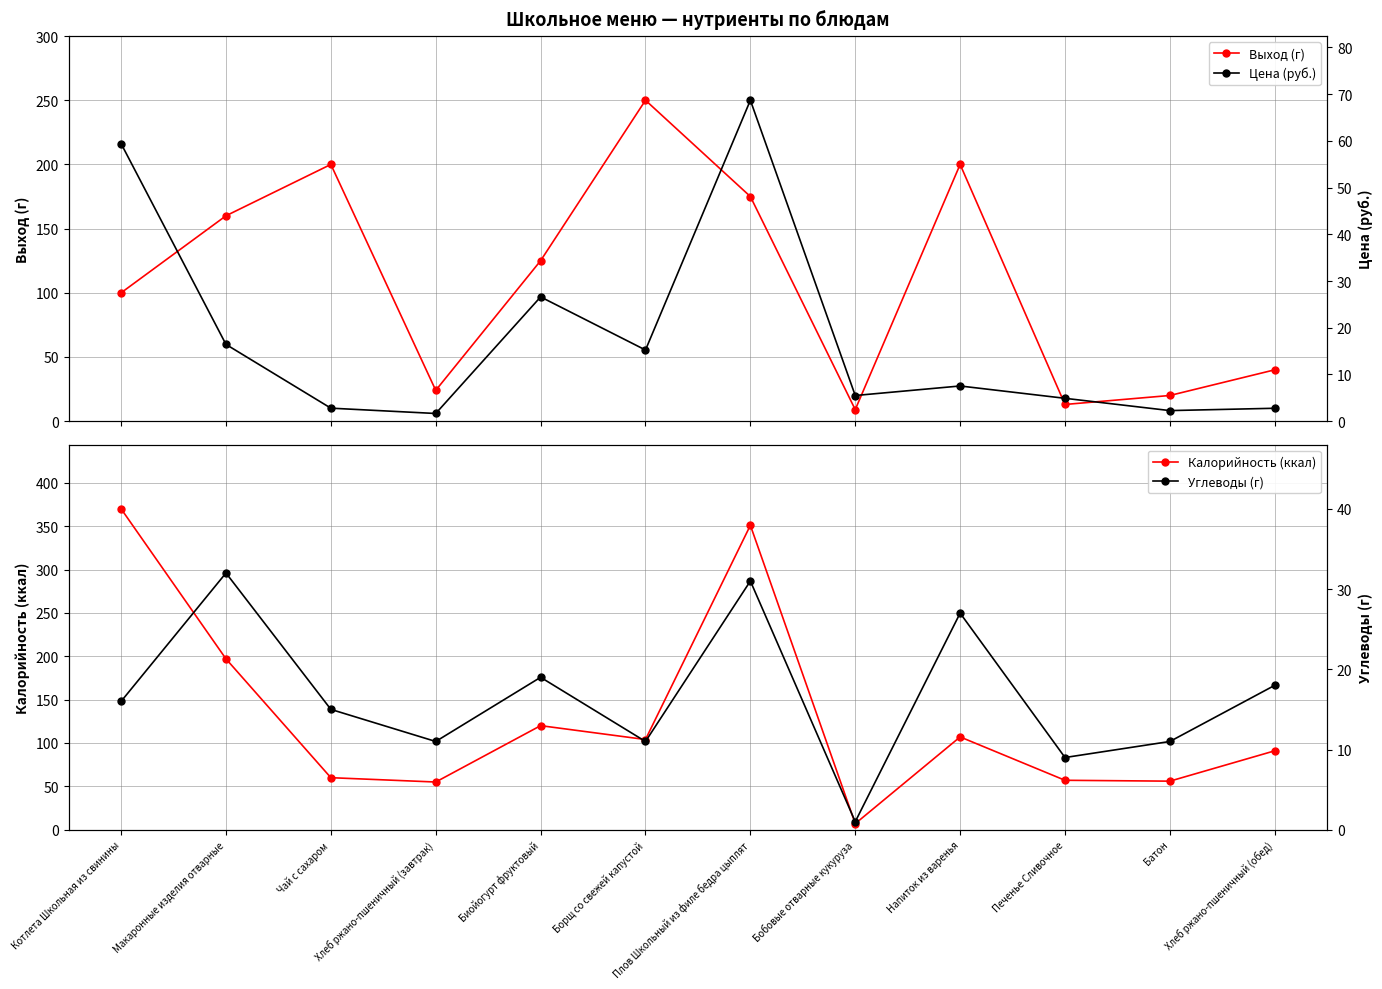

After their last crossing, which series has the higher values: Цена (руб.) or Углеводы (г)?

Углеводы (г)